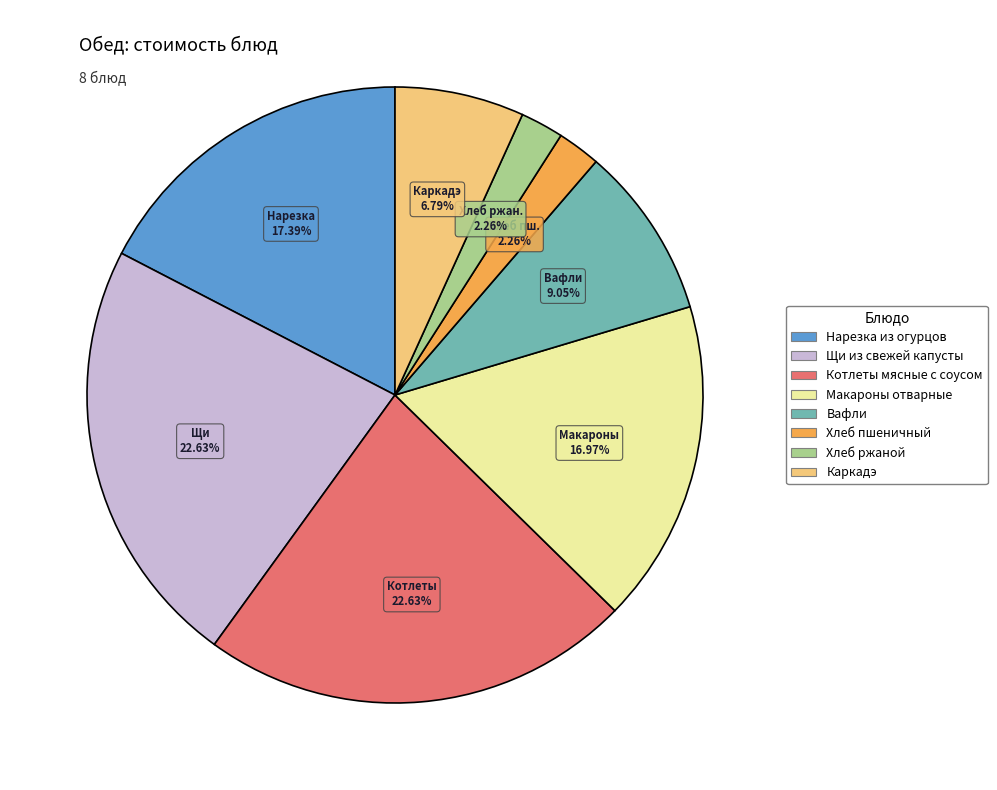

Is there a majority slice in this chart?

No